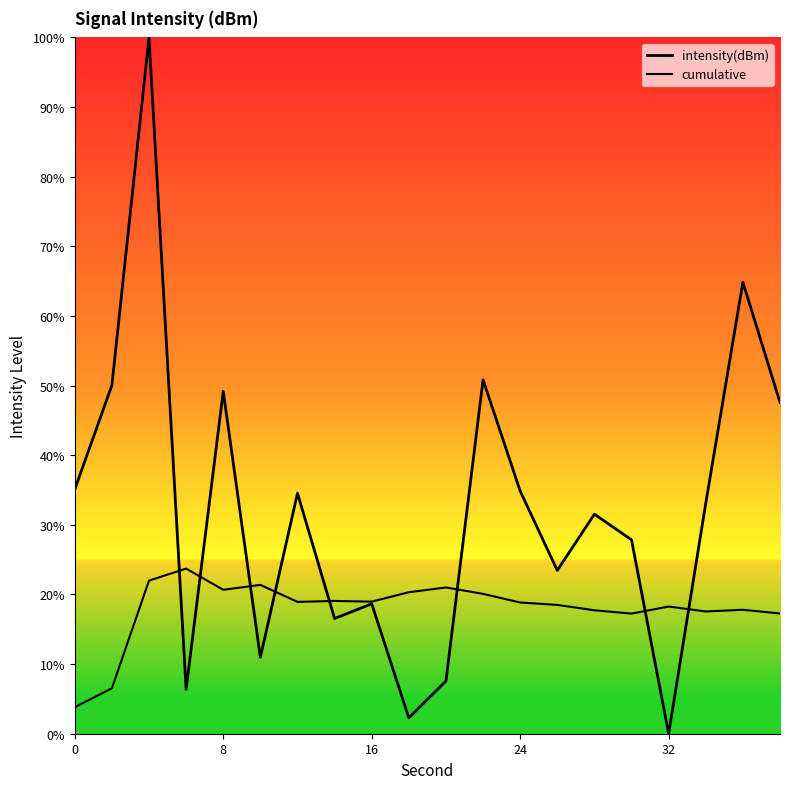

Does the chart have visible grid lines?

No